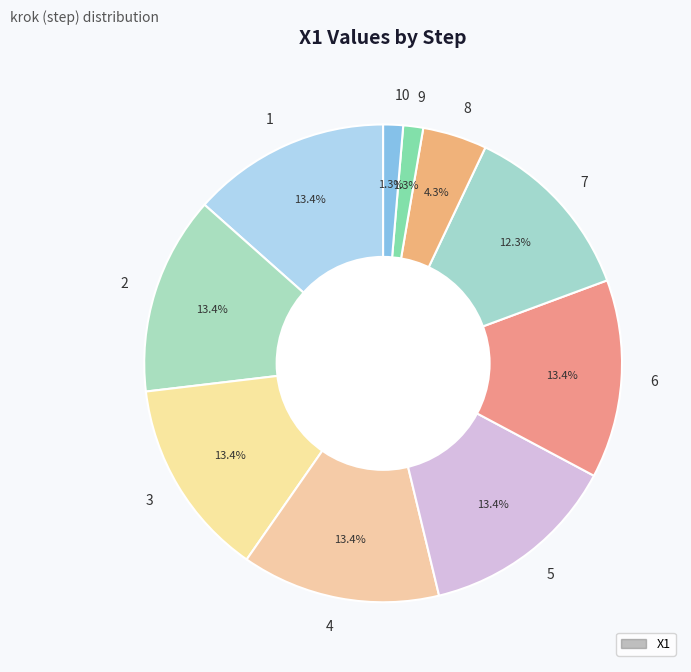

Combined, what portion of the pie is 10 and 3?

14.8%